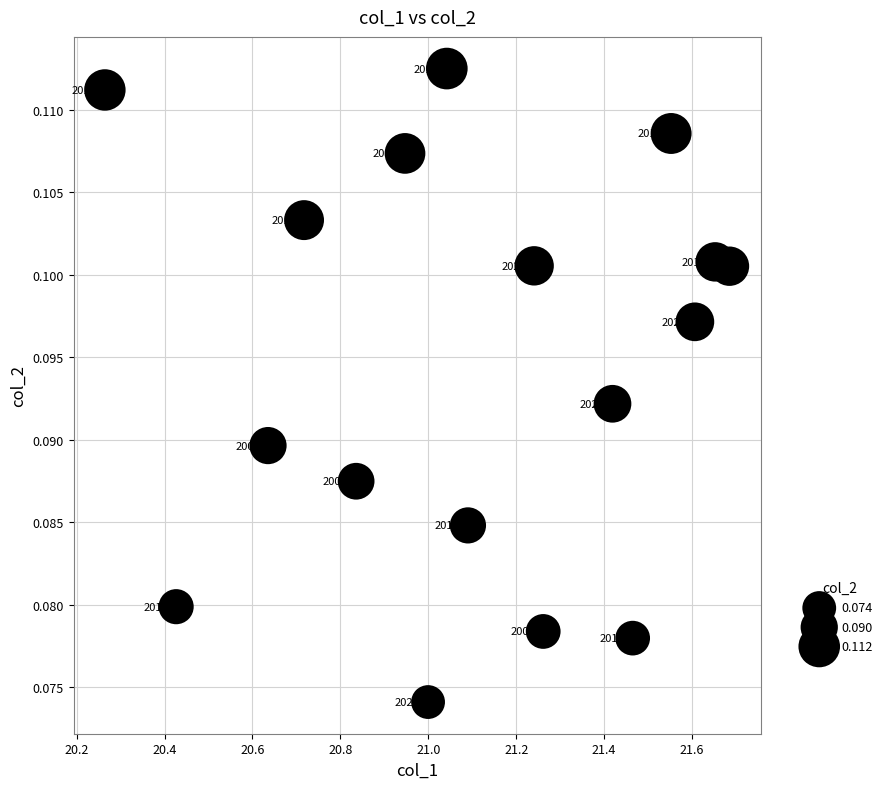

What is the range of X values (max minus min)?

1.4